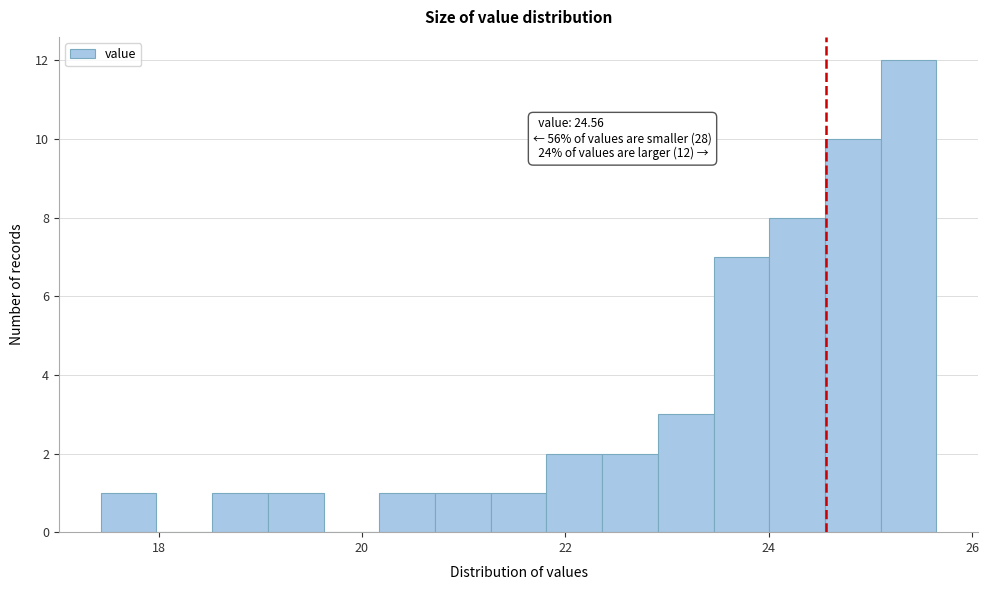

Read against the x-axis, roughly where is the centre of the tallest bar?

25.4